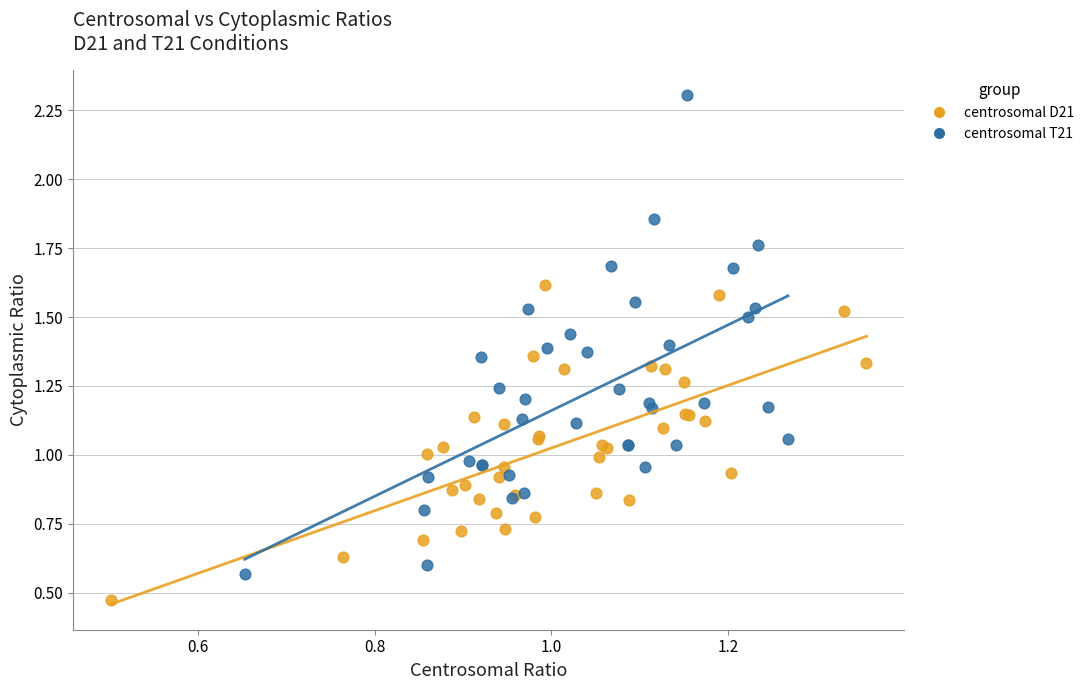

Which series contains the lowest Y value?

centrosomal D21